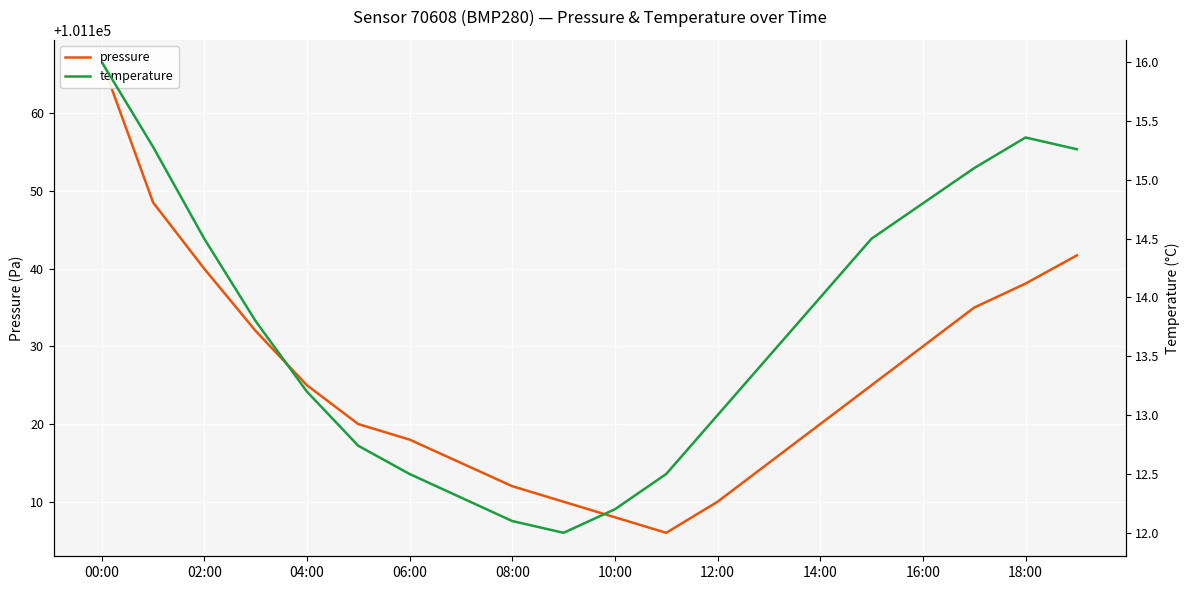

What is the average value of the pressure series?

101125.8